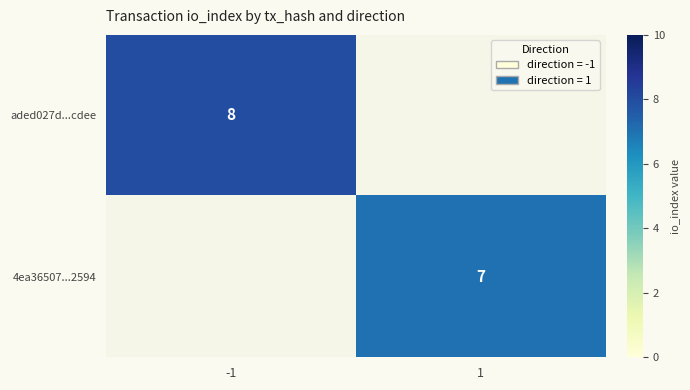

How many distinct data groups are displayed?

2